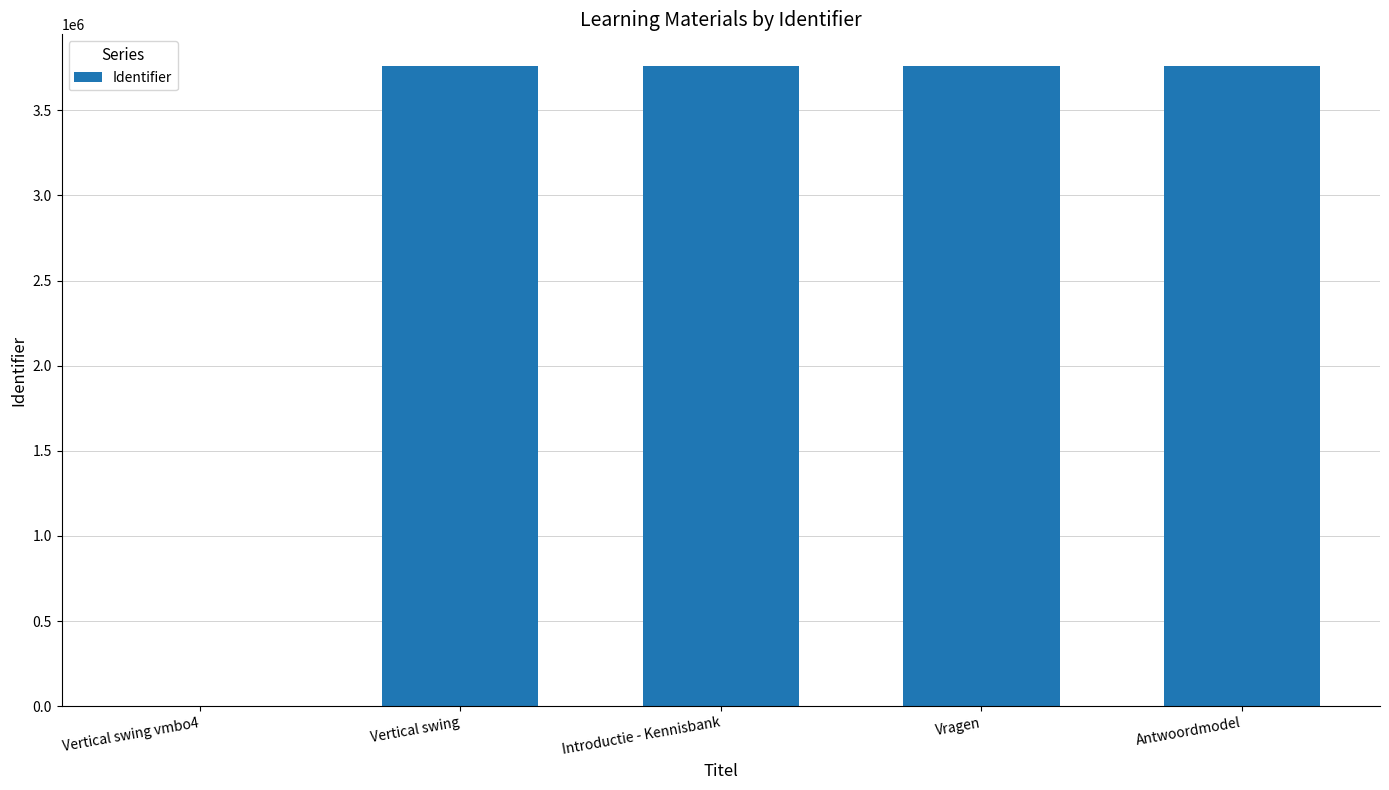

True or false: the data shows 3758603 at Antwoordmodel.

True